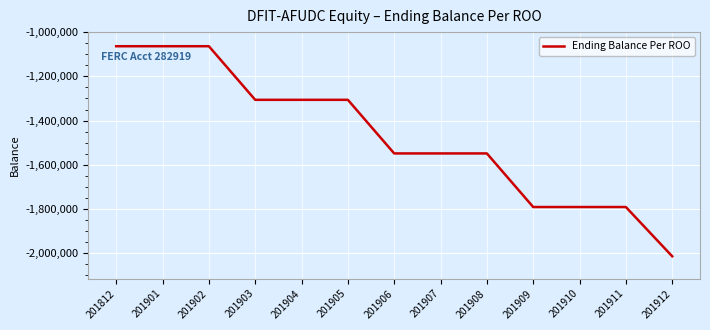

What is the difference between the maximum and minimum values?

949468